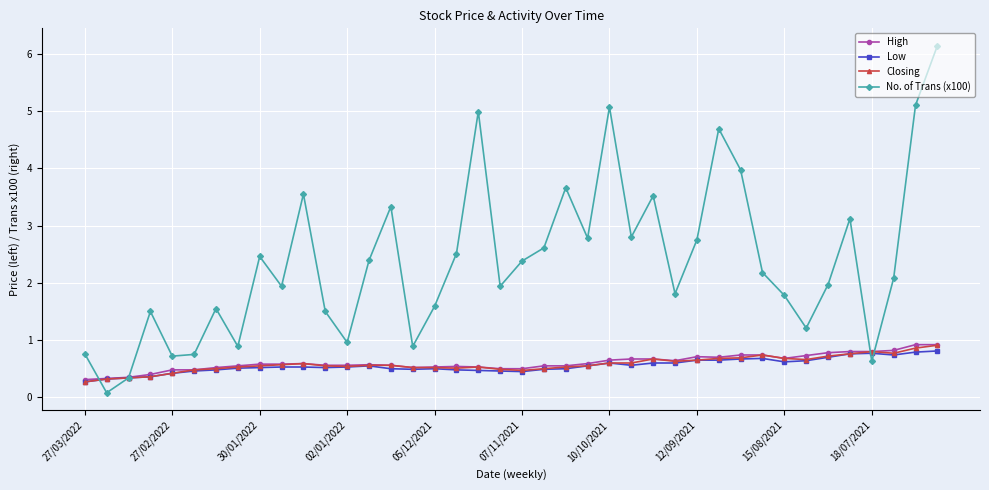

True or false: High has more than 2 interior local peaks.

True